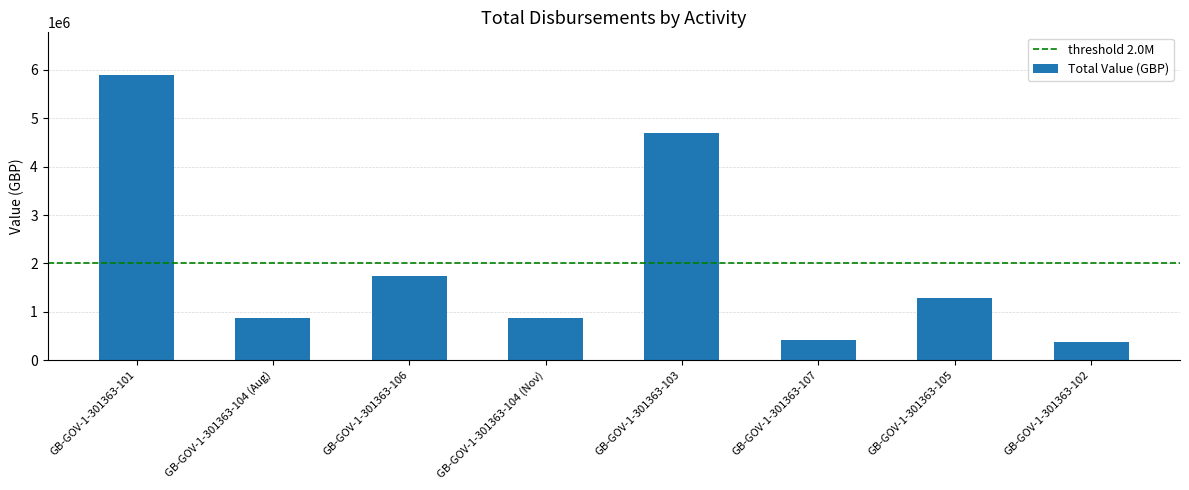

How many data points are less than 1283899?

4